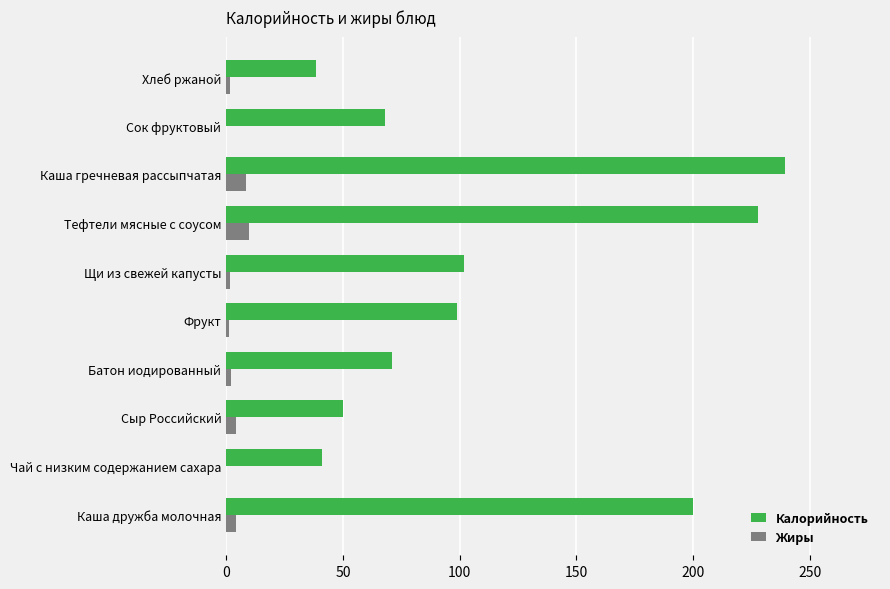

What are all the series names shown in the legend?

Калорийность, Жиры